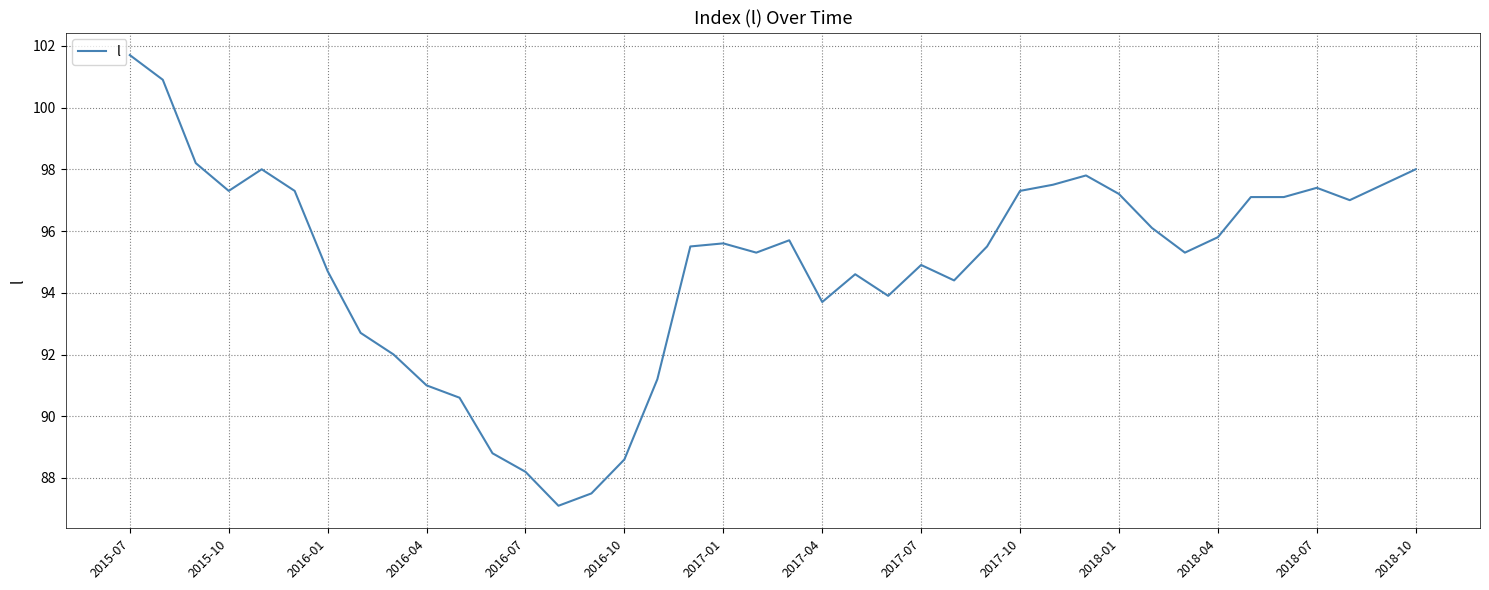

True or false: there are more than 1 points higher than both neighbors.

True